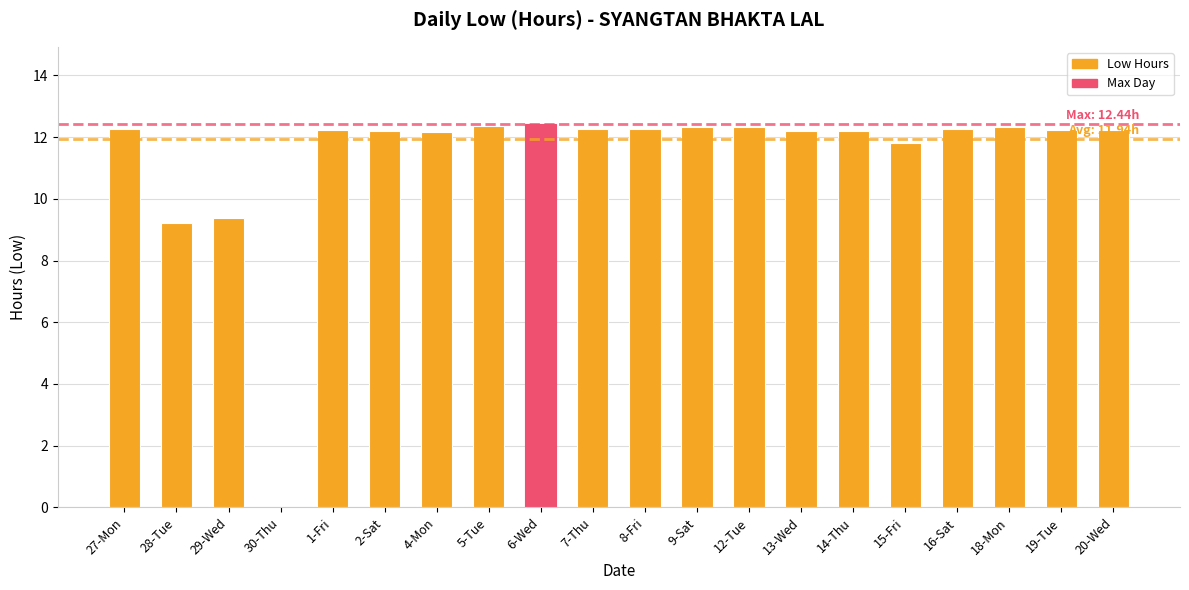

Count the number of data series in this chart.

1